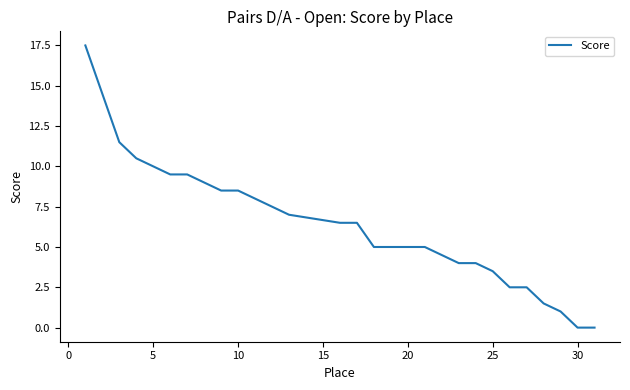

What is the sum of all values?

203.0